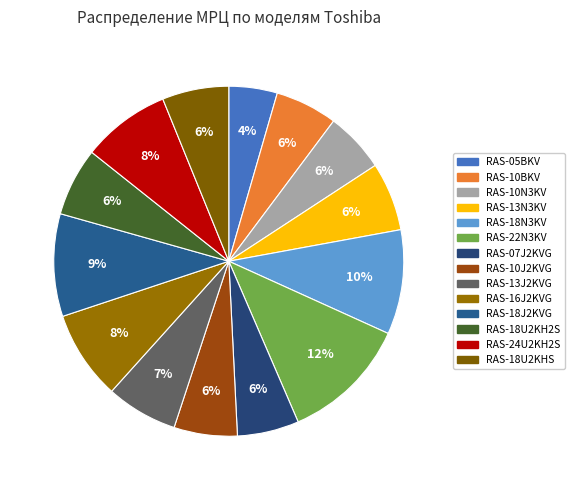

The RAS-18N3KV slice represents 23% of the pie. True or false?

False